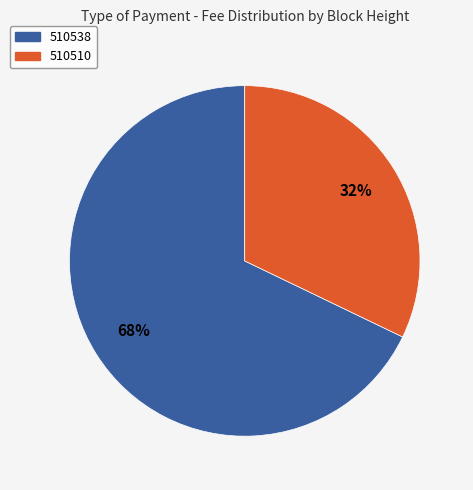

To the nearest percent, what is the average slice percentage?

50%